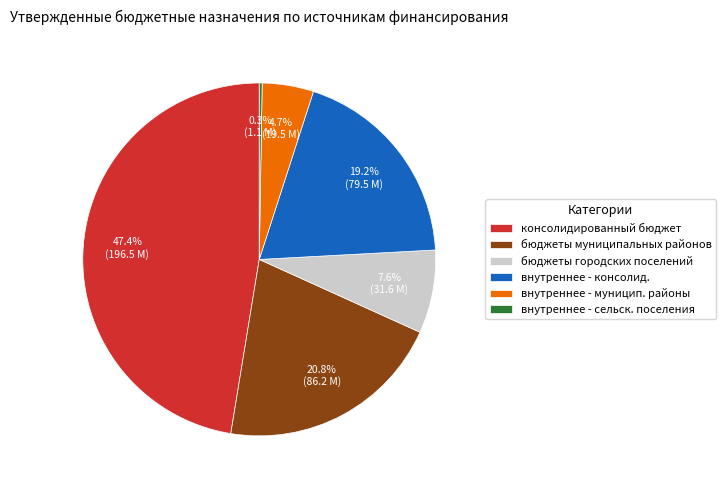

Does бюджеты городских поселений represent more than half of the total?

No